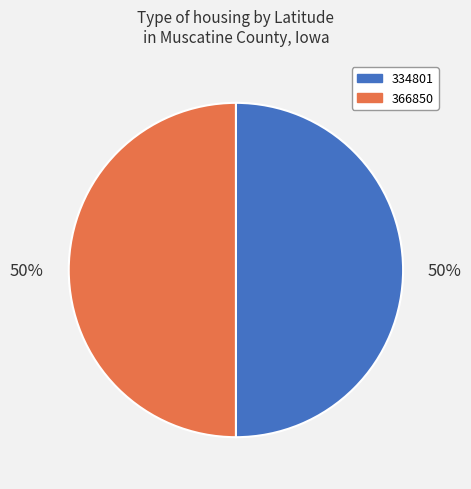

To the nearest percent, what percentage of the pie is 366850?

50%